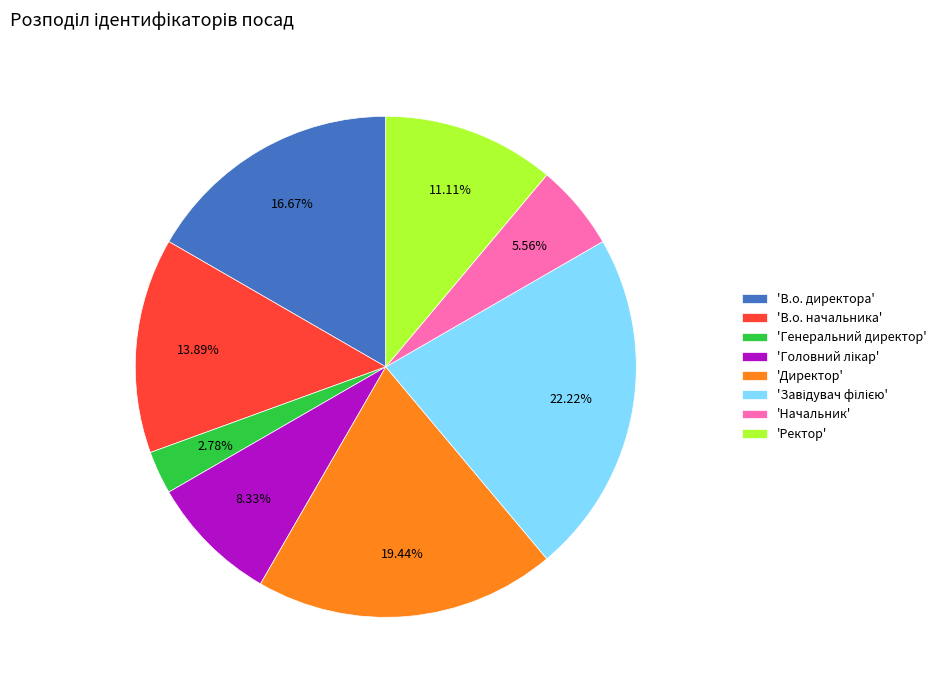

Is there a majority slice in this chart?

No